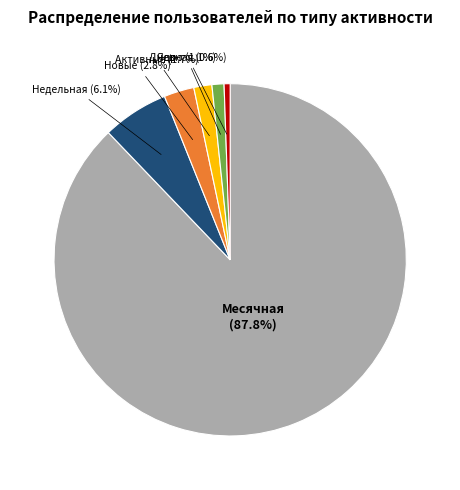

The Новые slice represents 3% of the pie. True or false?

True